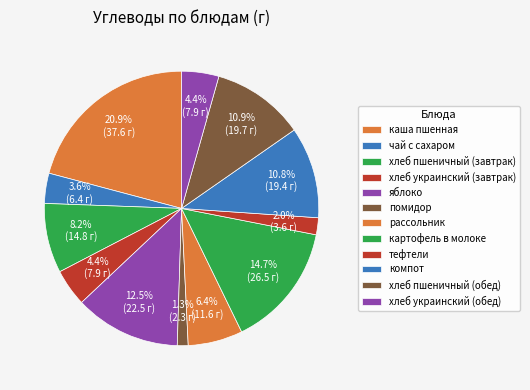

Combined, what portion of the pie is хлеб пшеничный (завтрак) and хлеб пшеничный (обед)?

19.1%